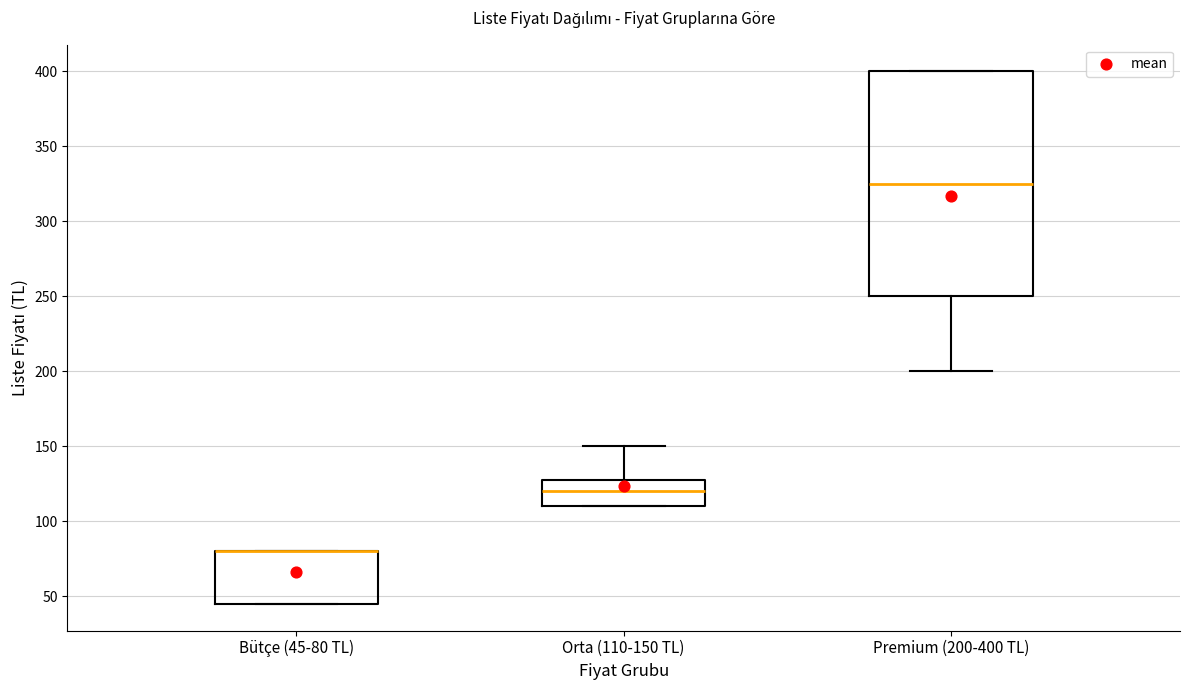

Reading left to right, transcribe this box plot: for each box, give where its median line is, the range the box spans, and where its two whiskers end, as read against the y-axis. The values are not printed on the chart, so give them approximately, as read against the axis.

Bütçe (45-80 TL): median 80 (drawn on the box's upper edge), box 45 to 80, whiskers 45 to 80
Orta (110-150 TL): median 120, box 110 to 130, whiskers 110 to 150
Premium (200-400 TL): median 325, box 250 to 400, whiskers 200 to 400